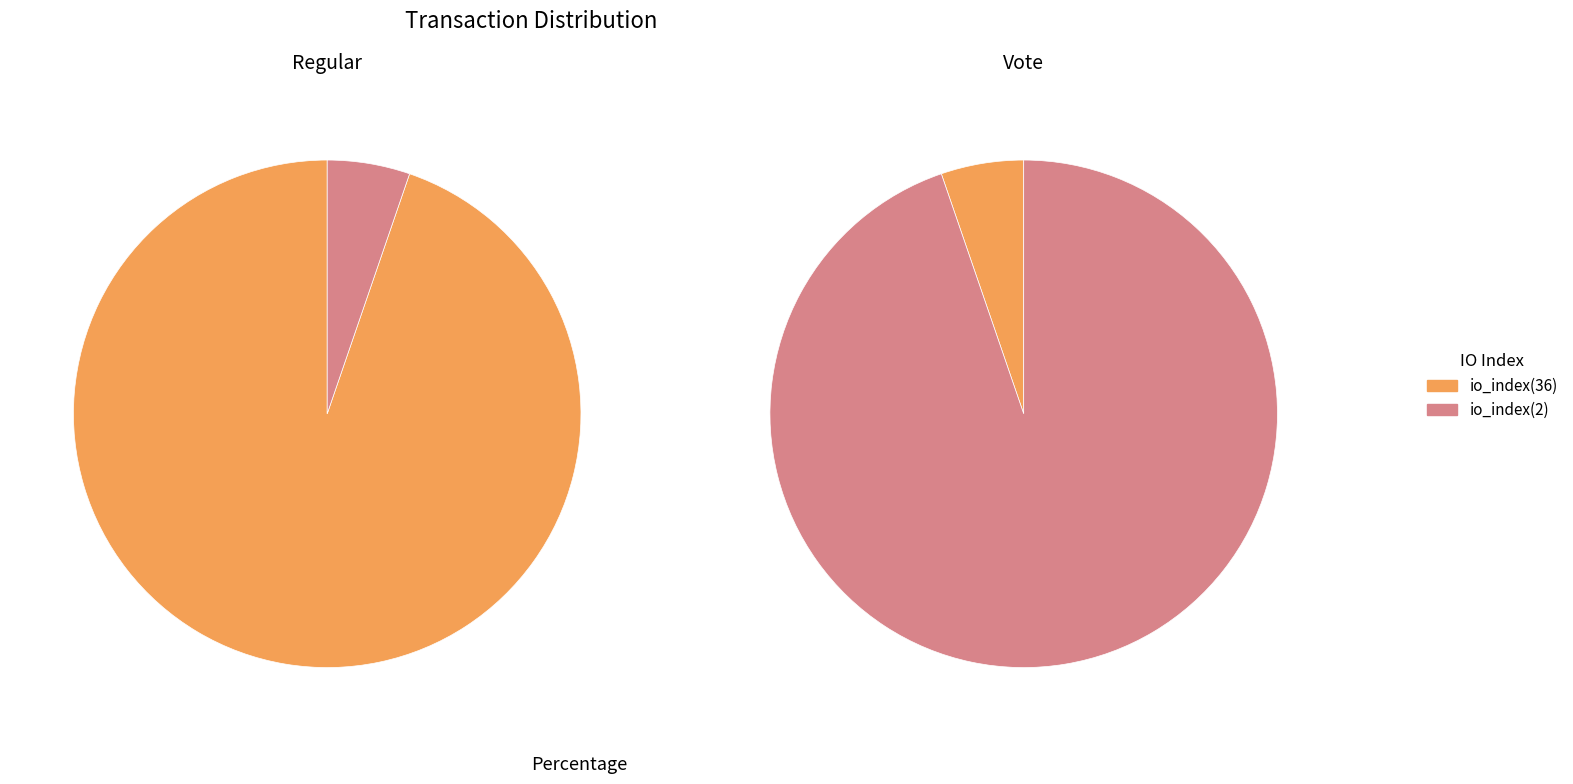

Is there a majority slice in this chart?

Yes